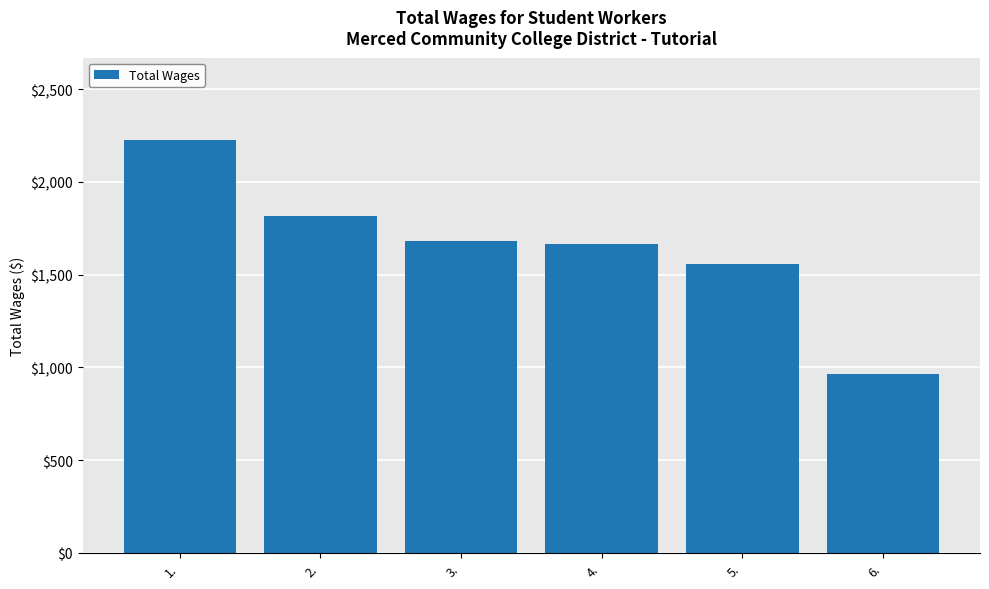

What is the sum of the values at 3. and 5.?

3240